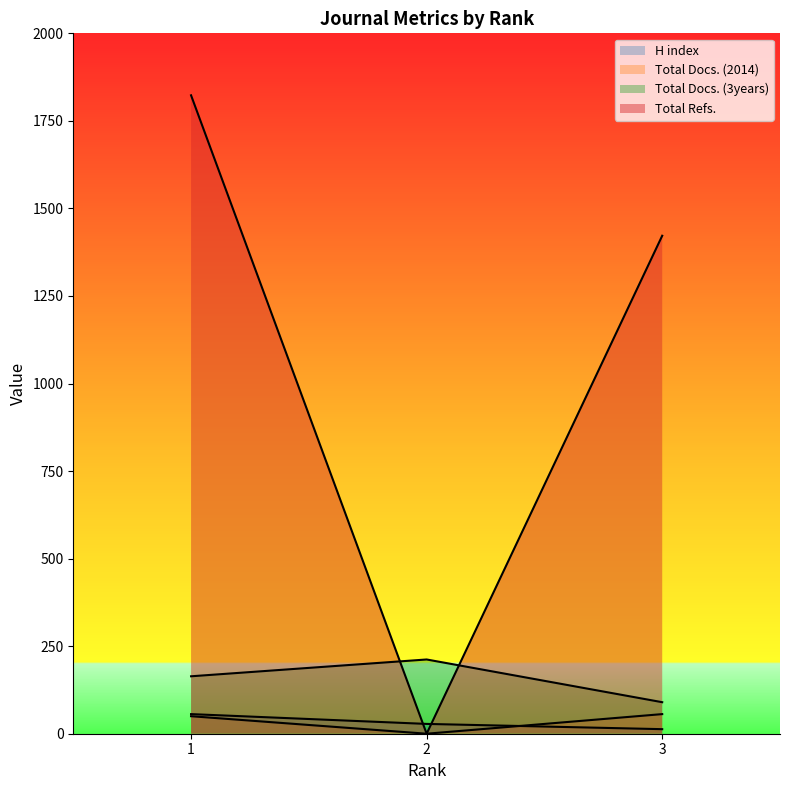

What is the difference between the Total Docs. (2014) values at 1 and 3?

6